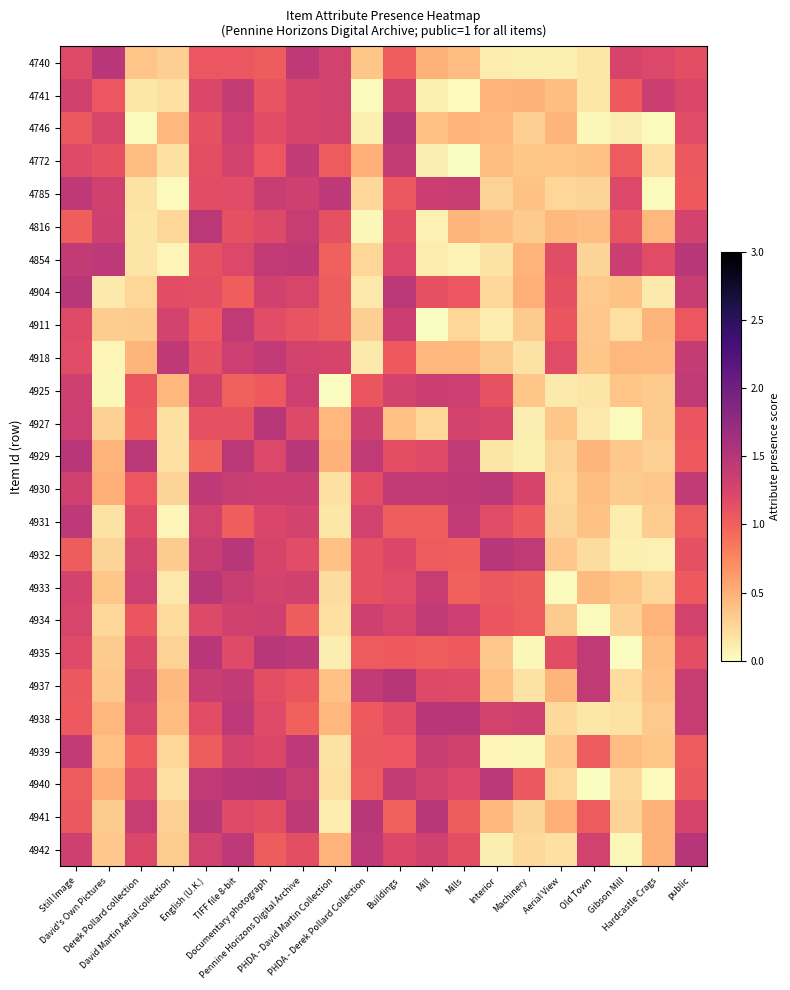

Reading left to right, what are all the values shown in this chart?

4740: Still Image=1.2	David's Own Pictures=1.5	Derek Pollard collection=0.4	David Martin Aerial collection=0.3	English (U.K.)=1.1	TIFF file 8-bit=1.1	Documentary photograph=1.0	Pennine Horizons Digital Archive=1.4	PHDA - David Martin Collection=1.3	PHDA - Derek Pollard Collection=0.4	Buildings=1.0	Mill=0.5	Mills=0.4	Interior=0.1	Machinery=0.1	Aerial View=0.1	Old Town=0.2	Gibson Mill=1.3	Hardcastle Crags=1.2	public=1.1
4741: Still Image=1.3	David's Own Pictures=1.1	Derek Pollard collection=0.1	David Martin Aerial collection=0.2	English (U.K.)=1.2	TIFF file 8-bit=1.4	Documentary photograph=1.1	Pennine Horizons Digital Archive=1.3	PHDA - David Martin Collection=1.3	PHDA - Derek Pollard Collection=0.0	Buildings=1.3	Mill=0.1	Mills=0.0	Interior=0.5	Machinery=0.5	Aerial View=0.4	Old Town=0.2	Gibson Mill=1.0	Hardcastle Crags=1.3	public=1.2
4746: Still Image=1.1	David's Own Pictures=1.2	Derek Pollard collection=0.0	David Martin Aerial collection=0.5	English (U.K.)=1.1	TIFF file 8-bit=1.3	Documentary photograph=1.2	Pennine Horizons Digital Archive=1.3	PHDA - David Martin Collection=1.3	PHDA - Derek Pollard Collection=0.1	Buildings=1.5	Mill=0.4	Mills=0.5	Interior=0.4	Machinery=0.3	Aerial View=0.5	Old Town=0.0	Gibson Mill=0.1	Hardcastle Crags=0.0	public=1.2
4772: Still Image=1.2	David's Own Pictures=1.1	Derek Pollard collection=0.4	David Martin Aerial collection=0.2	English (U.K.)=1.1	TIFF file 8-bit=1.3	Documentary photograph=1.1	Pennine Horizons Digital Archive=1.4	PHDA - David Martin Collection=1.0	PHDA - Derek Pollard Collection=0.5	Buildings=1.4	Mill=0.1	Mills=0.0	Interior=0.4	Machinery=0.4	Aerial View=0.4	Old Town=0.4	Gibson Mill=1.0	Hardcastle Crags=0.2	public=1.1
4785: Still Image=1.4	David's Own Pictures=1.3	Derek Pollard collection=0.2	David Martin Aerial collection=0.0	English (U.K.)=1.2	TIFF file 8-bit=1.2	Documentary photograph=1.4	Pennine Horizons Digital Archive=1.3	PHDA - David Martin Collection=1.4	PHDA - Derek Pollard Collection=0.2	Buildings=1.1	Mill=1.4	Mills=1.4	Interior=0.3	Machinery=0.4	Aerial View=0.2	Old Town=0.3	Gibson Mill=1.2	Hardcastle Crags=0.0	public=1.1
4816: Still Image=1.0	David's Own Pictures=1.3	Derek Pollard collection=0.2	David Martin Aerial collection=0.3	English (U.K.)=1.5	TIFF file 8-bit=1.1	Documentary photograph=1.2	Pennine Horizons Digital Archive=1.4	PHDA - David Martin Collection=1.1	PHDA - Derek Pollard Collection=0.0	Buildings=1.1	Mill=0.1	Mills=0.5	Interior=0.4	Machinery=0.3	Aerial View=0.4	Old Town=0.4	Gibson Mill=1.1	Hardcastle Crags=0.4	public=1.3
4854: Still Image=1.4	David's Own Pictures=1.4	Derek Pollard collection=0.2	David Martin Aerial collection=0.1	English (U.K.)=1.1	TIFF file 8-bit=1.2	Documentary photograph=1.4	Pennine Horizons Digital Archive=1.4	PHDA - David Martin Collection=1.0	PHDA - Derek Pollard Collection=0.3	Buildings=1.2	Mill=0.1	Mills=0.1	Interior=0.2	Machinery=0.5	Aerial View=1.2	Old Town=0.3	Gibson Mill=1.4	Hardcastle Crags=1.2	public=1.5
4904: Still Image=1.5	David's Own Pictures=0.1	Derek Pollard collection=0.2	David Martin Aerial collection=1.2	English (U.K.)=1.1	TIFF file 8-bit=1.0	Documentary photograph=1.3	Pennine Horizons Digital Archive=1.3	PHDA - David Martin Collection=1.0	PHDA - Derek Pollard Collection=0.1	Buildings=1.5	Mill=1.1	Mills=1.1	Interior=0.2	Machinery=0.5	Aerial View=1.1	Old Town=0.3	Gibson Mill=0.4	Hardcastle Crags=0.1	public=1.4
4911: Still Image=1.2	David's Own Pictures=0.3	Derek Pollard collection=0.3	David Martin Aerial collection=1.3	English (U.K.)=1.0	TIFF file 8-bit=1.4	Documentary photograph=1.2	Pennine Horizons Digital Archive=1.1	PHDA - David Martin Collection=1.0	PHDA - Derek Pollard Collection=0.3	Buildings=1.3	Mill=0.0	Mills=0.3	Interior=0.1	Machinery=0.3	Aerial View=1.1	Old Town=0.3	Gibson Mill=0.2	Hardcastle Crags=0.5	public=1.1
4918: Still Image=1.2	David's Own Pictures=0.1	Derek Pollard collection=0.5	David Martin Aerial collection=1.4	English (U.K.)=1.1	TIFF file 8-bit=1.3	Documentary photograph=1.4	Pennine Horizons Digital Archive=1.3	PHDA - David Martin Collection=1.3	PHDA - Derek Pollard Collection=0.1	Buildings=1.0	Mill=0.4	Mills=0.5	Interior=0.3	Machinery=0.2	Aerial View=1.2	Old Town=0.4	Gibson Mill=0.4	Hardcastle Crags=0.4	public=1.4
4925: Still Image=1.3	David's Own Pictures=0.0	Derek Pollard collection=1.1	David Martin Aerial collection=0.4	English (U.K.)=1.3	TIFF file 8-bit=1.0	Documentary photograph=1.1	Pennine Horizons Digital Archive=1.3	PHDA - David Martin Collection=0.0	PHDA - Derek Pollard Collection=1.1	Buildings=1.3	Mill=1.3	Mills=1.3	Interior=1.1	Machinery=0.4	Aerial View=0.1	Old Town=0.2	Gibson Mill=0.4	Hardcastle Crags=0.3	public=1.4
4927: Still Image=1.3	David's Own Pictures=0.3	Derek Pollard collection=1.0	David Martin Aerial collection=0.2	English (U.K.)=1.1	TIFF file 8-bit=1.1	Documentary photograph=1.5	Pennine Horizons Digital Archive=1.2	PHDA - David Martin Collection=0.4	PHDA - Derek Pollard Collection=1.3	Buildings=0.4	Mill=0.3	Mills=1.3	Interior=1.2	Machinery=0.1	Aerial View=0.4	Old Town=0.1	Gibson Mill=0.0	Hardcastle Crags=0.3	public=1.1
4929: Still Image=1.5	David's Own Pictures=0.5	Derek Pollard collection=1.5	David Martin Aerial collection=0.2	English (U.K.)=1.0	TIFF file 8-bit=1.5	Documentary photograph=1.2	Pennine Horizons Digital Archive=1.5	PHDA - David Martin Collection=0.5	PHDA - Derek Pollard Collection=1.4	Buildings=1.1	Mill=1.2	Mills=1.4	Interior=0.2	Machinery=0.1	Aerial View=0.3	Old Town=0.5	Gibson Mill=0.3	Hardcastle Crags=0.3	public=1.0
4930: Still Image=1.3	David's Own Pictures=0.5	Derek Pollard collection=1.1	David Martin Aerial collection=0.3	English (U.K.)=1.4	TIFF file 8-bit=1.4	Documentary photograph=1.3	Pennine Horizons Digital Archive=1.4	PHDA - David Martin Collection=0.2	PHDA - Derek Pollard Collection=1.1	Buildings=1.4	Mill=1.4	Mills=1.4	Interior=1.5	Machinery=1.3	Aerial View=0.3	Old Town=0.4	Gibson Mill=0.3	Hardcastle Crags=0.4	public=1.4
4931: Still Image=1.4	David's Own Pictures=0.2	Derek Pollard collection=1.2	David Martin Aerial collection=0.0	English (U.K.)=1.3	TIFF file 8-bit=1.0	Documentary photograph=1.2	Pennine Horizons Digital Archive=1.3	PHDA - David Martin Collection=0.1	PHDA - Derek Pollard Collection=1.3	Buildings=1.0	Mill=1.0	Mills=1.4	Interior=1.2	Machinery=1.1	Aerial View=0.3	Old Town=0.4	Gibson Mill=0.1	Hardcastle Crags=0.3	public=1.0
4932: Still Image=1.0	David's Own Pictures=0.3	Derek Pollard collection=1.3	David Martin Aerial collection=0.3	English (U.K.)=1.4	TIFF file 8-bit=1.5	Documentary photograph=1.3	Pennine Horizons Digital Archive=1.2	PHDA - David Martin Collection=0.4	PHDA - Derek Pollard Collection=1.1	Buildings=1.2	Mill=1.0	Mills=1.0	Interior=1.5	Machinery=1.4	Aerial View=0.3	Old Town=0.2	Gibson Mill=0.1	Hardcastle Crags=0.1	public=1.1
4933: Still Image=1.3	David's Own Pictures=0.4	Derek Pollard collection=1.3	David Martin Aerial collection=0.1	English (U.K.)=1.5	TIFF file 8-bit=1.4	Documentary photograph=1.3	Pennine Horizons Digital Archive=1.3	PHDA - David Martin Collection=0.2	PHDA - Derek Pollard Collection=1.1	Buildings=1.2	Mill=1.4	Mills=1.0	Interior=1.1	Machinery=1.0	Aerial View=0.0	Old Town=0.4	Gibson Mill=0.4	Hardcastle Crags=0.2	public=1.0
4934: Still Image=1.2	David's Own Pictures=0.2	Derek Pollard collection=1.1	David Martin Aerial collection=0.2	English (U.K.)=1.2	TIFF file 8-bit=1.3	Documentary photograph=1.3	Pennine Horizons Digital Archive=1.0	PHDA - David Martin Collection=0.2	PHDA - Derek Pollard Collection=1.3	Buildings=1.3	Mill=1.4	Mills=1.3	Interior=1.1	Machinery=1.0	Aerial View=0.3	Old Town=0.0	Gibson Mill=0.3	Hardcastle Crags=0.5	public=1.3
4935: Still Image=1.2	David's Own Pictures=0.3	Derek Pollard collection=1.2	David Martin Aerial collection=0.3	English (U.K.)=1.5	TIFF file 8-bit=1.2	Documentary photograph=1.5	Pennine Horizons Digital Archive=1.5	PHDA - David Martin Collection=0.1	PHDA - Derek Pollard Collection=1.0	Buildings=1.1	Mill=1.0	Mills=1.0	Interior=0.3	Machinery=0.0	Aerial View=1.2	Old Town=1.4	Gibson Mill=0.0	Hardcastle Crags=0.4	public=1.1
4937: Still Image=1.1	David's Own Pictures=0.3	Derek Pollard collection=1.3	David Martin Aerial collection=0.4	English (U.K.)=1.4	TIFF file 8-bit=1.4	Documentary photograph=1.1	Pennine Horizons Digital Archive=1.1	PHDA - David Martin Collection=0.4	PHDA - Derek Pollard Collection=1.4	Buildings=1.5	Mill=1.2	Mills=1.2	Interior=0.4	Machinery=0.2	Aerial View=0.5	Old Town=1.4	Gibson Mill=0.2	Hardcastle Crags=0.4	public=1.4
4938: Still Image=1.1	David's Own Pictures=0.5	Derek Pollard collection=1.3	David Martin Aerial collection=0.4	English (U.K.)=1.2	TIFF file 8-bit=1.4	Documentary photograph=1.2	Pennine Horizons Digital Archive=1.0	PHDA - David Martin Collection=0.5	PHDA - Derek Pollard Collection=1.0	Buildings=1.2	Mill=1.5	Mills=1.5	Interior=1.3	Machinery=1.3	Aerial View=0.2	Old Town=0.1	Gibson Mill=0.2	Hardcastle Crags=0.3	public=1.4
4939: Still Image=1.4	David's Own Pictures=0.4	Derek Pollard collection=1.0	David Martin Aerial collection=0.2	English (U.K.)=1.0	TIFF file 8-bit=1.3	Documentary photograph=1.2	Pennine Horizons Digital Archive=1.4	PHDA - David Martin Collection=0.2	PHDA - Derek Pollard Collection=1.1	Buildings=1.1	Mill=1.4	Mills=1.3	Interior=0.1	Machinery=0.0	Aerial View=0.4	Old Town=1.0	Gibson Mill=0.4	Hardcastle Crags=0.4	public=1.0
4940: Still Image=1.0	David's Own Pictures=0.5	Derek Pollard collection=1.2	David Martin Aerial collection=0.2	English (U.K.)=1.4	TIFF file 8-bit=1.5	Documentary photograph=1.5	Pennine Horizons Digital Archive=1.4	PHDA - David Martin Collection=0.2	PHDA - Derek Pollard Collection=1.0	Buildings=1.4	Mill=1.3	Mills=1.2	Interior=1.5	Machinery=1.1	Aerial View=0.2	Old Town=0.0	Gibson Mill=0.2	Hardcastle Crags=0.0	public=1.1
4941: Still Image=1.1	David's Own Pictures=0.3	Derek Pollard collection=1.4	David Martin Aerial collection=0.3	English (U.K.)=1.5	TIFF file 8-bit=1.2	Documentary photograph=1.1	Pennine Horizons Digital Archive=1.4	PHDA - David Martin Collection=0.1	PHDA - Derek Pollard Collection=1.5	Buildings=1.0	Mill=1.5	Mills=1.0	Interior=0.4	Machinery=0.3	Aerial View=0.5	Old Town=1.0	Gibson Mill=0.3	Hardcastle Crags=0.5	public=1.3
4942: Still Image=1.3	David's Own Pictures=0.3	Derek Pollard collection=1.2	David Martin Aerial collection=0.3	English (U.K.)=1.3	TIFF file 8-bit=1.5	Documentary photograph=1.0	Pennine Horizons Digital Archive=1.1	PHDA - David Martin Collection=0.5	PHDA - Derek Pollard Collection=1.4	Buildings=1.2	Mill=1.3	Mills=1.1	Interior=0.1	Machinery=0.2	Aerial View=0.2	Old Town=1.3	Gibson Mill=0.0	Hardcastle Crags=0.5	public=1.5